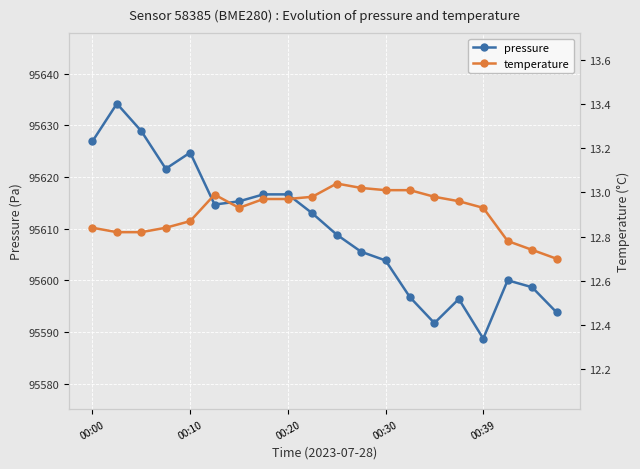

Where is temperature nearest to the value 12?

19